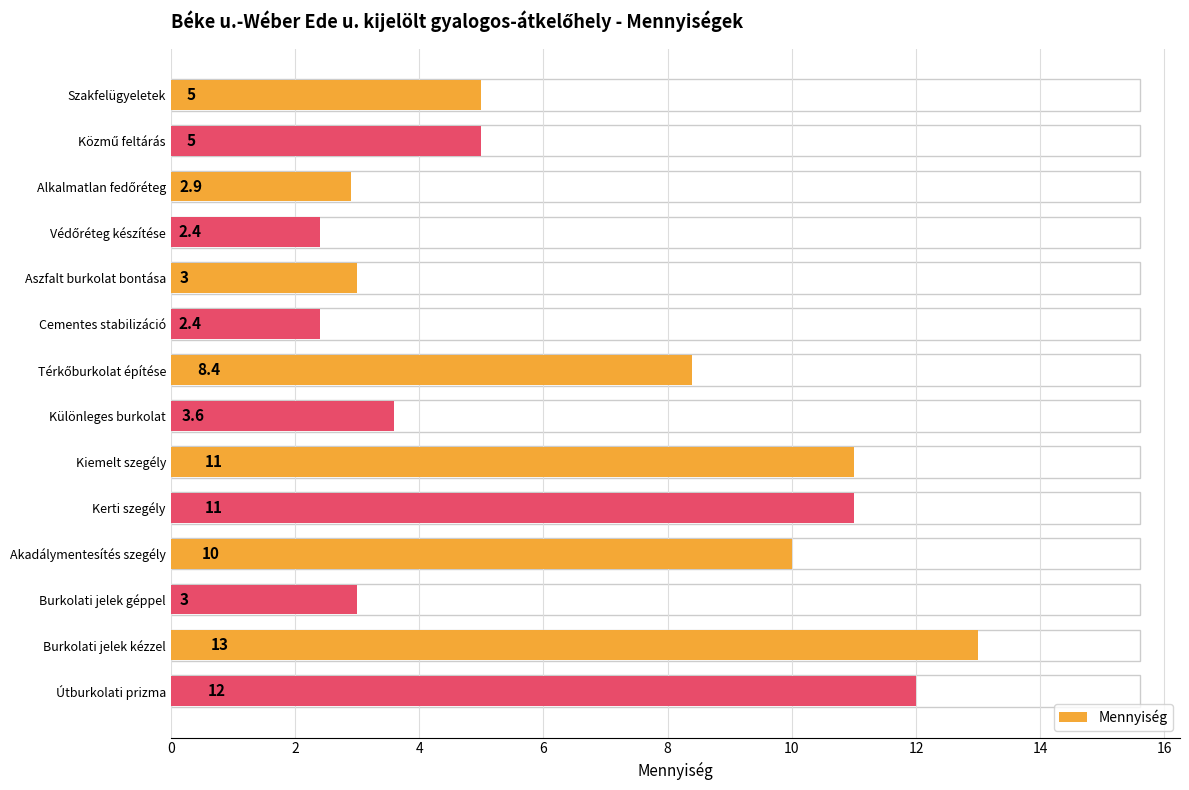

Does the chart contain stacked bars?

No